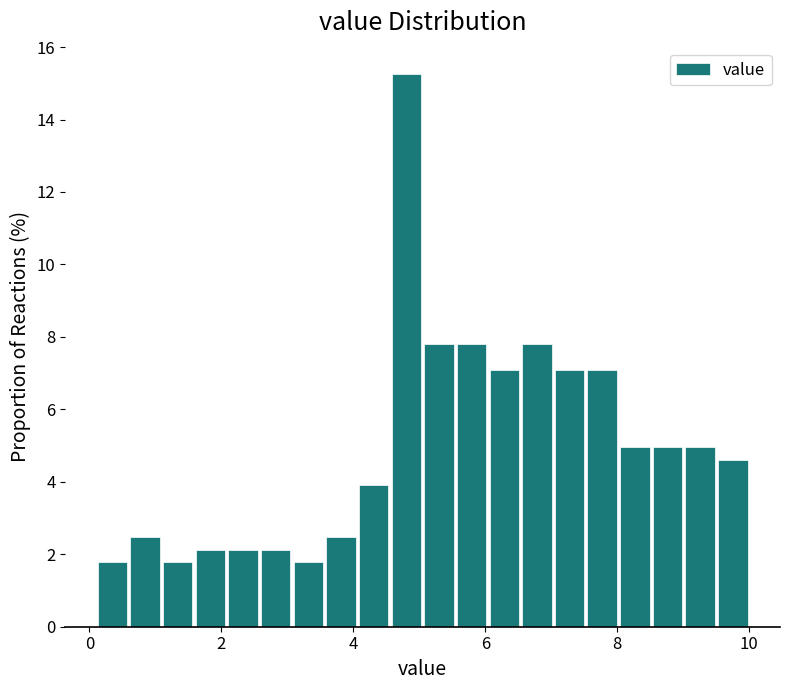

Read against the x-axis, roughly where is the centre of the tallest bar?

4.8